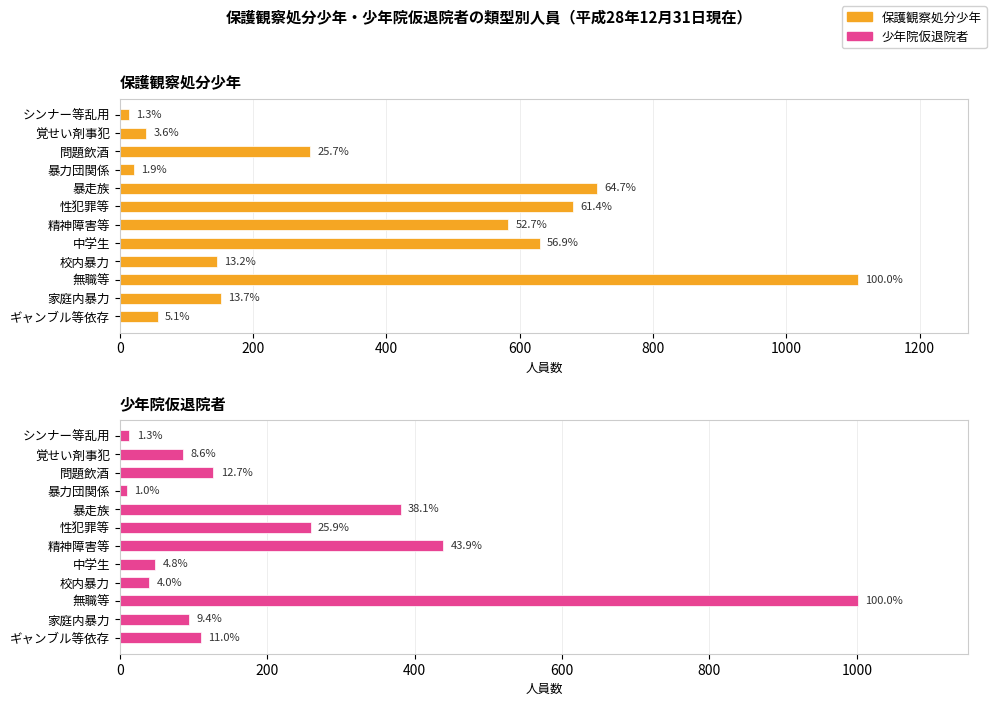

What is the minimum value shown in the chart?

10